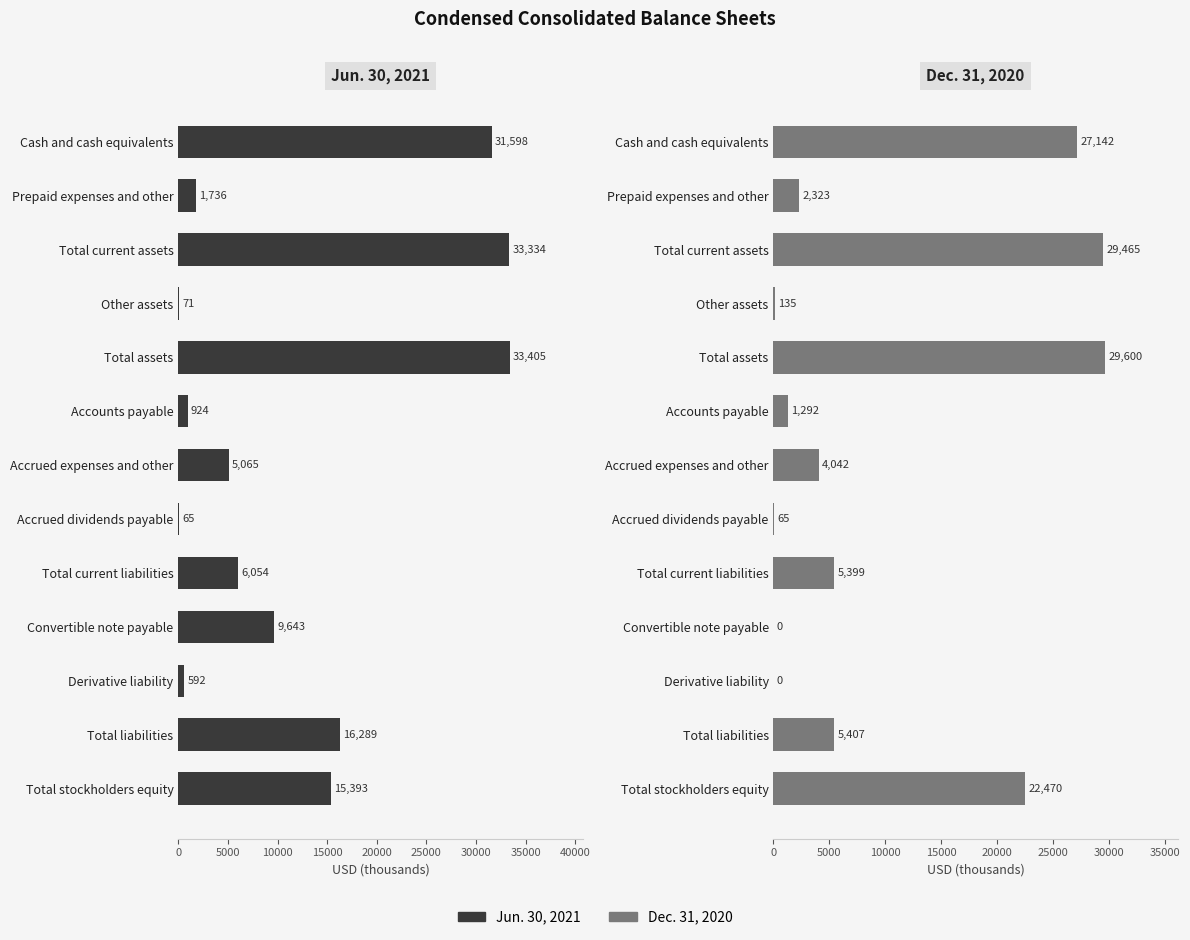

Which series has the largest total across all categories?

Jun. 30, 2021